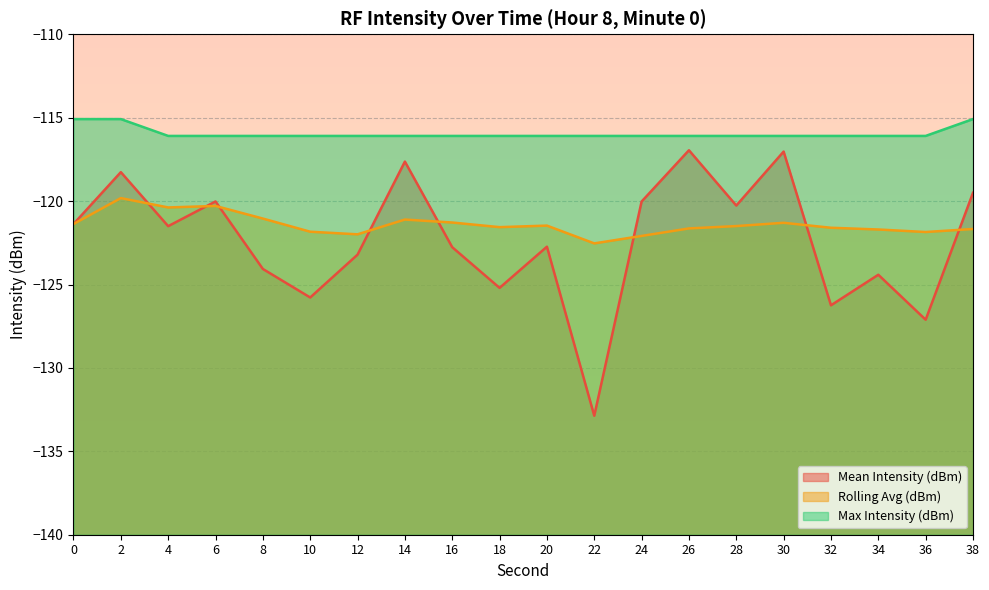

What is the value of the Mean Intensity (dBm) point at the 7th from the left?

-123.2